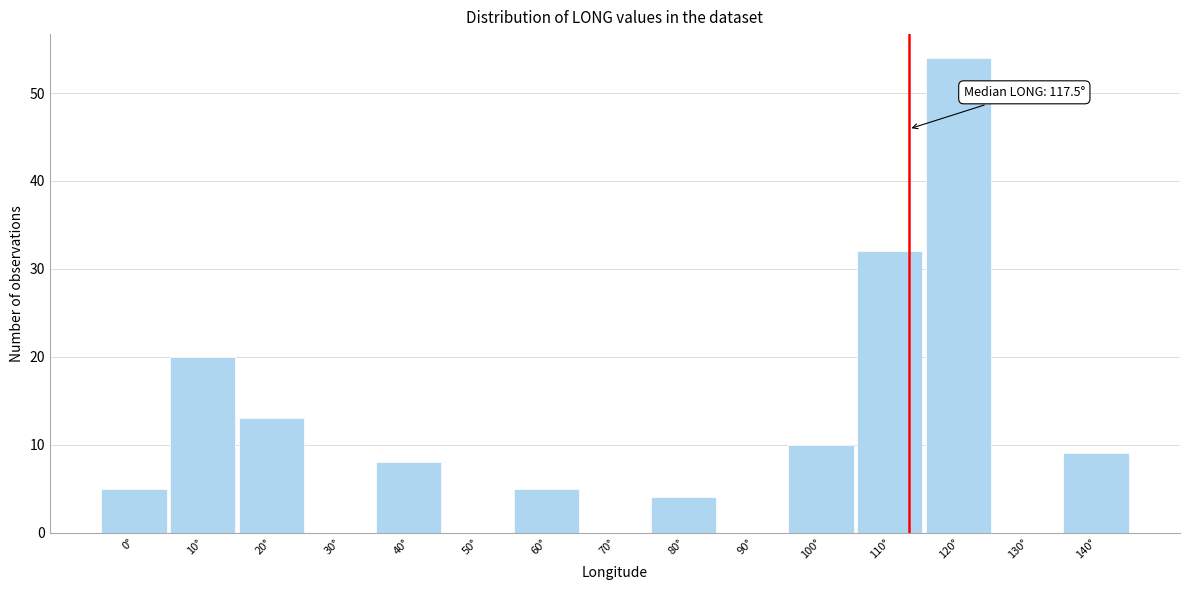

Reading left to right, transcribe all the data shown in this chart.

0°=5	10°=20	20°=13	30°=0	40°=8	50°=0	60°=5	70°=0	80°=4	90°=0	100°=10	110°=32	120°=54	130°=0	140°=9